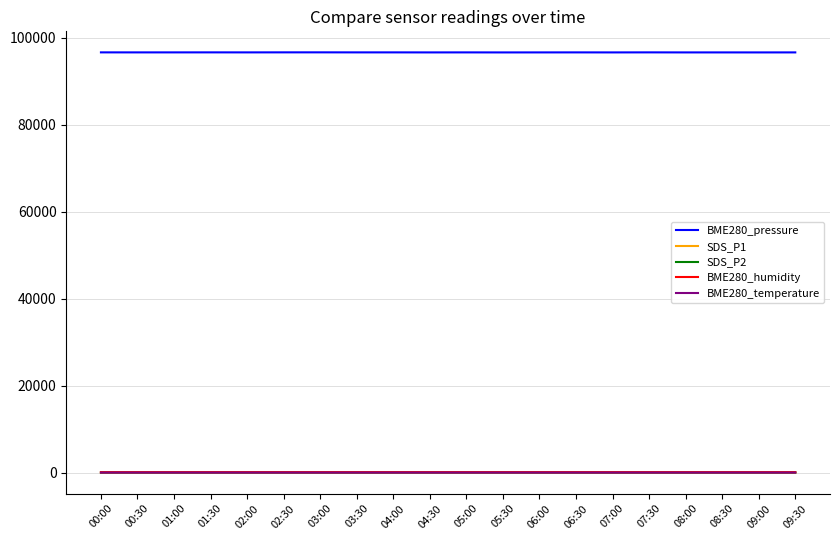

True or false: BME280_pressure and SDS_P2 intersect in this chart.

False